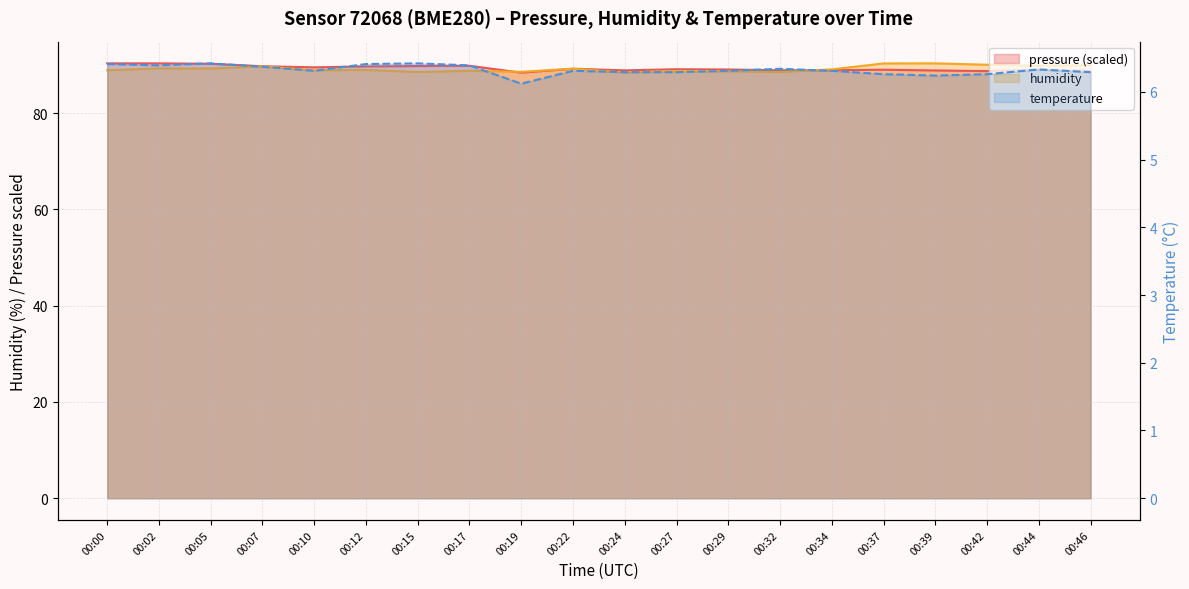

What is the difference between the humidity values at 00:37 and 00:12?

1.4